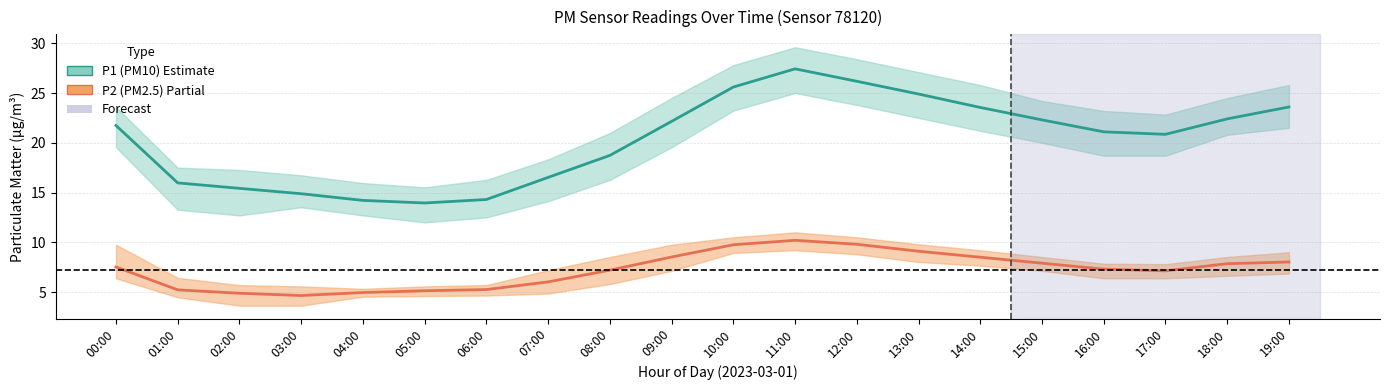

What is the label of the 4th point from the left?

03:00